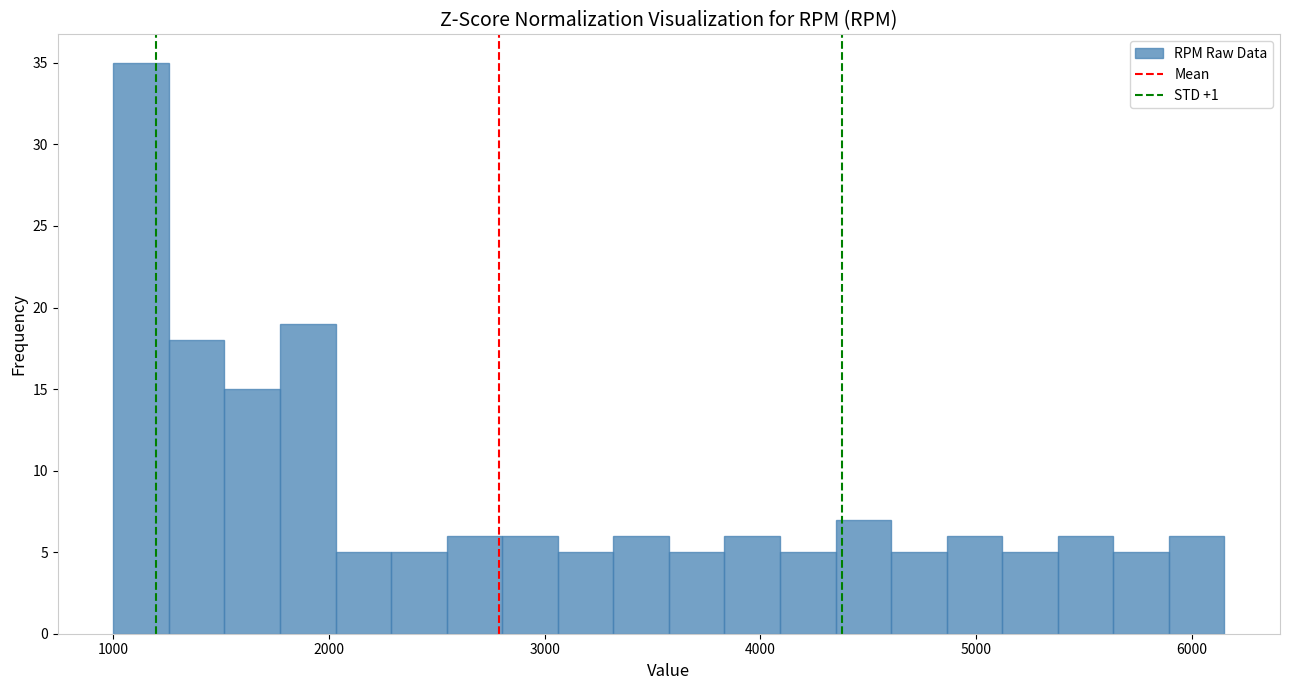

Around what value on the x-axis is the tallest bar? Give the approximate position of its centre, as read against the axis.

1100